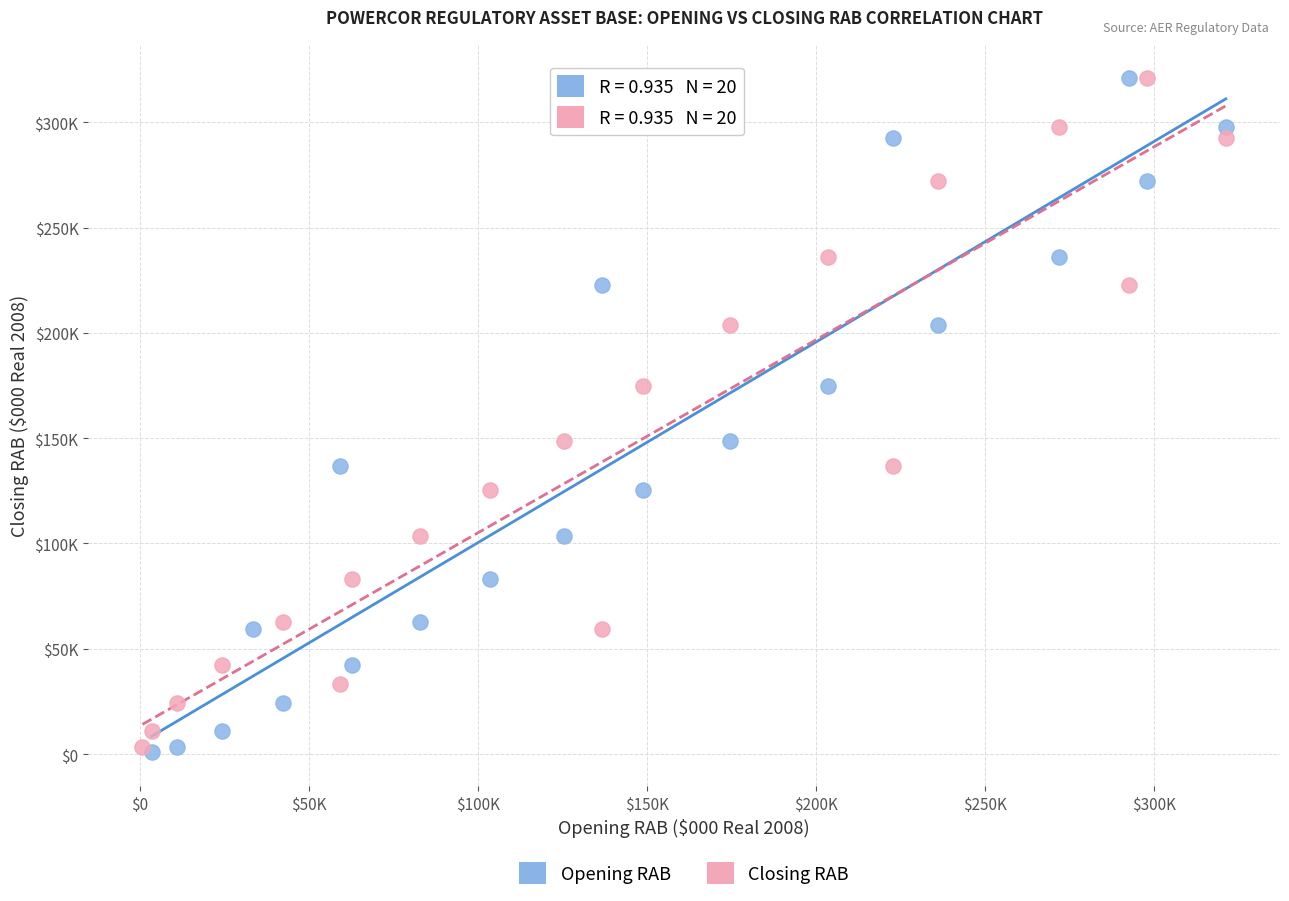

What are all the series names shown in the legend?

Opening RAB, Closing RAB